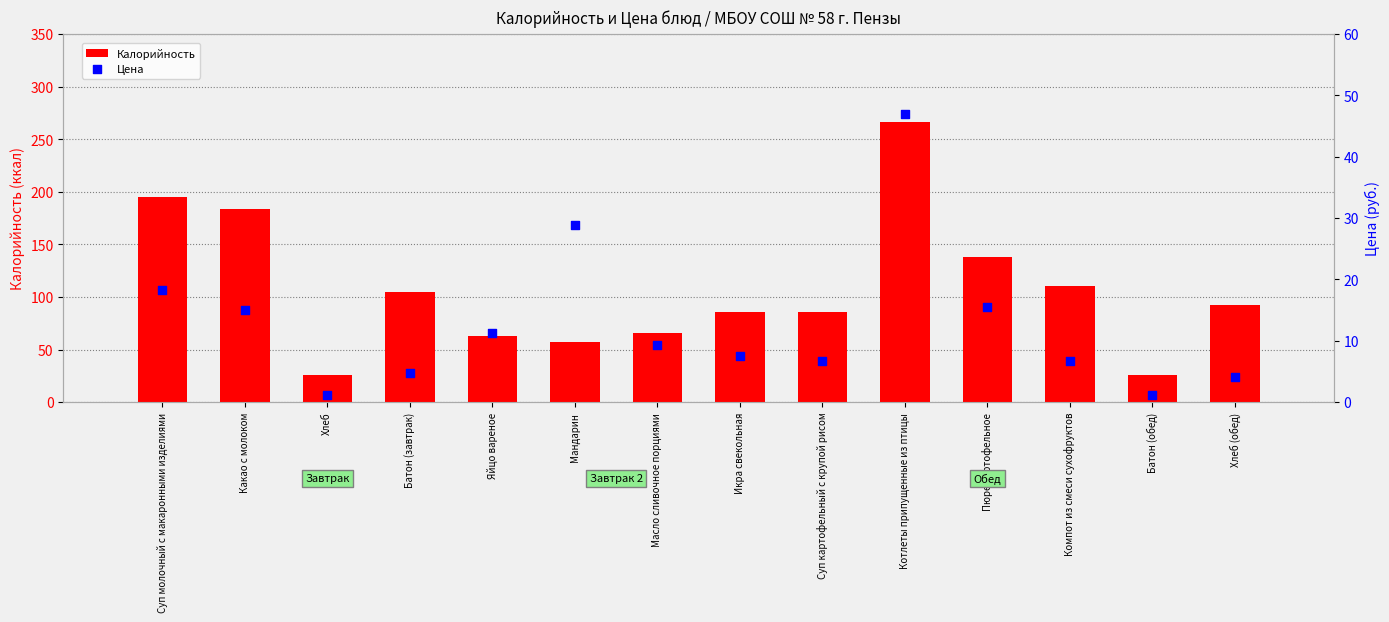

Which series contains the highest Y value?

Калорийность